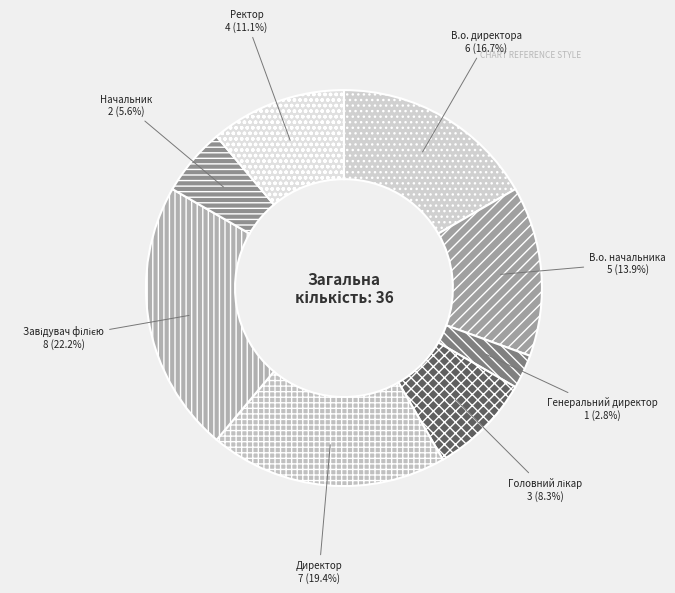

Is it true that Директор is 19% of the pie?

True